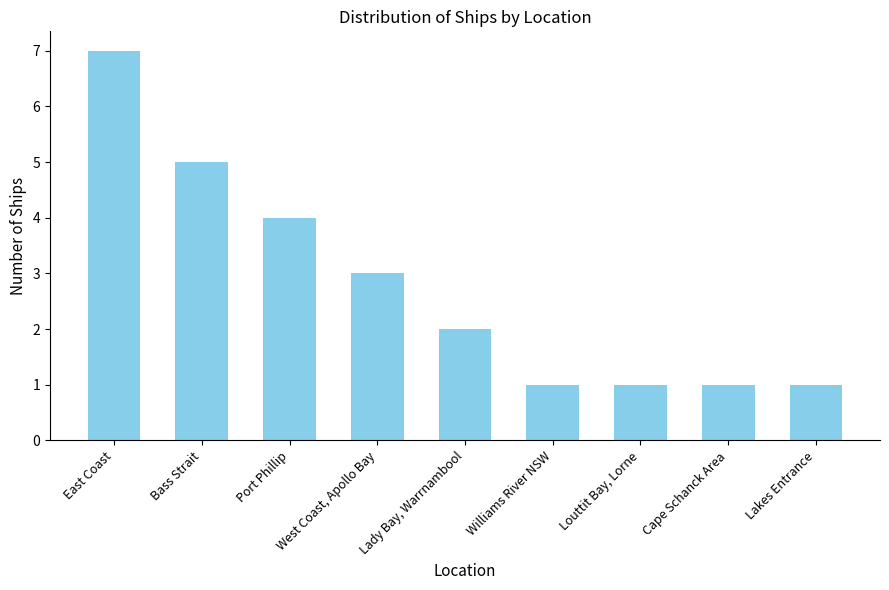

What position from the left is Port Phillip?

3